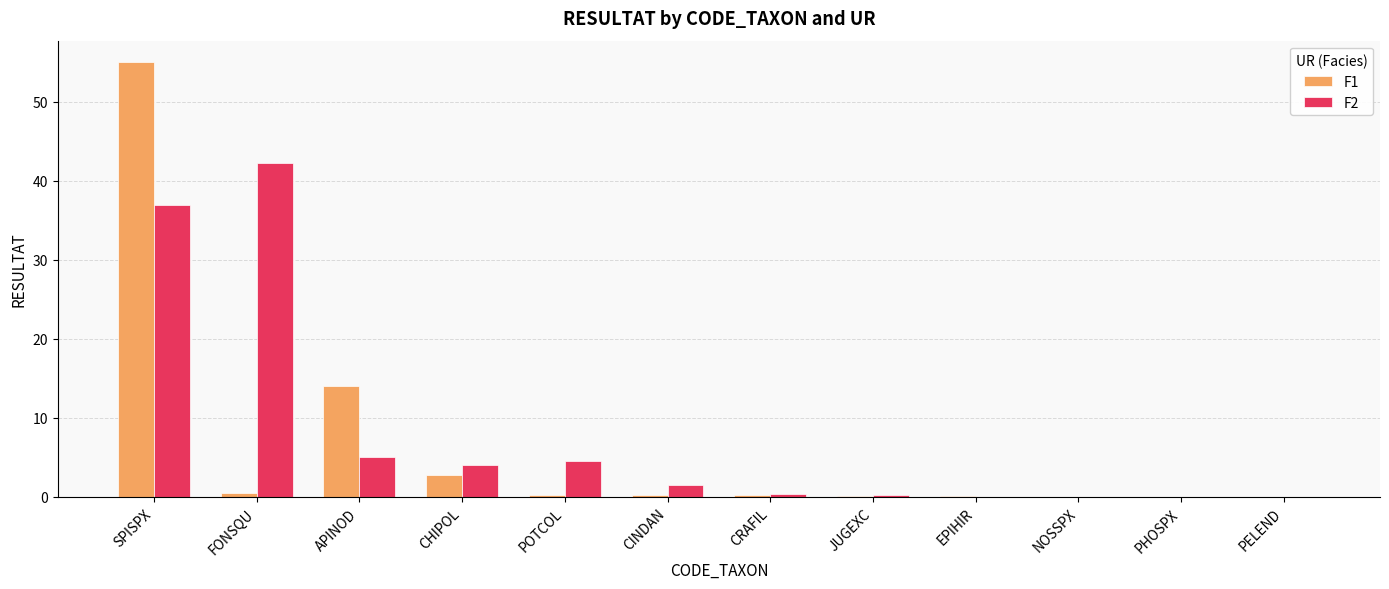

Which label corresponds to the largest value in the chart?

SPISPX